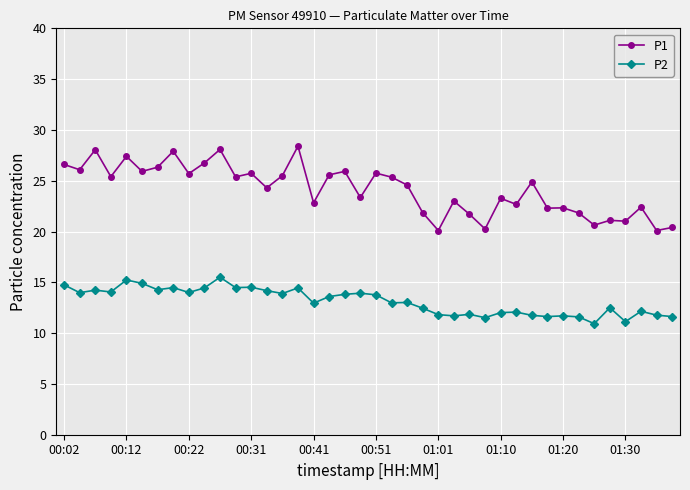

Does the chart have visible grid lines?

Yes